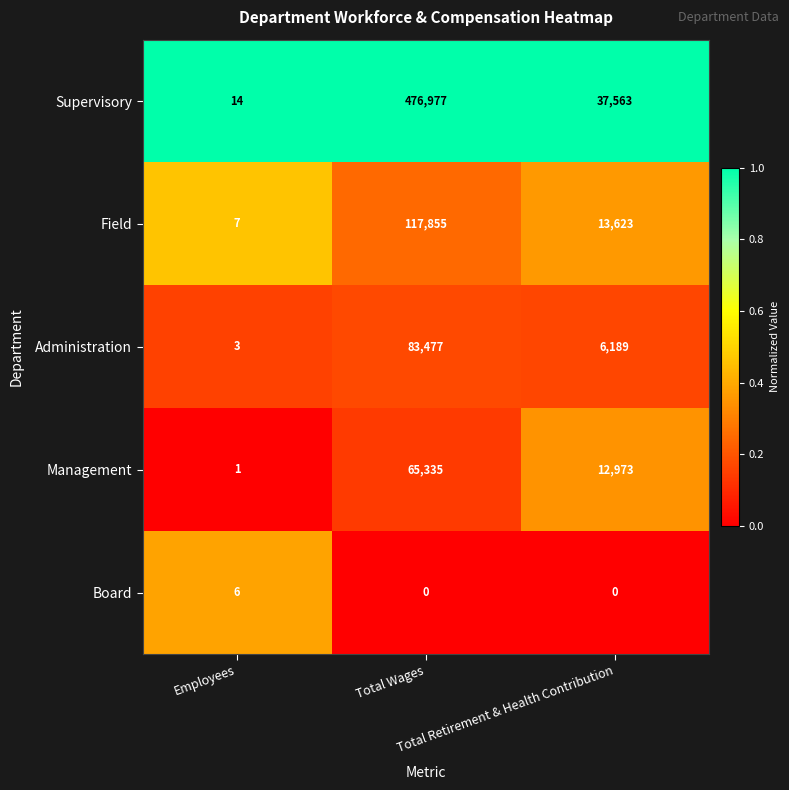

At Total Wages, list the series in order from smallest to largest.

Board, Management, Administration, Field, Supervisory